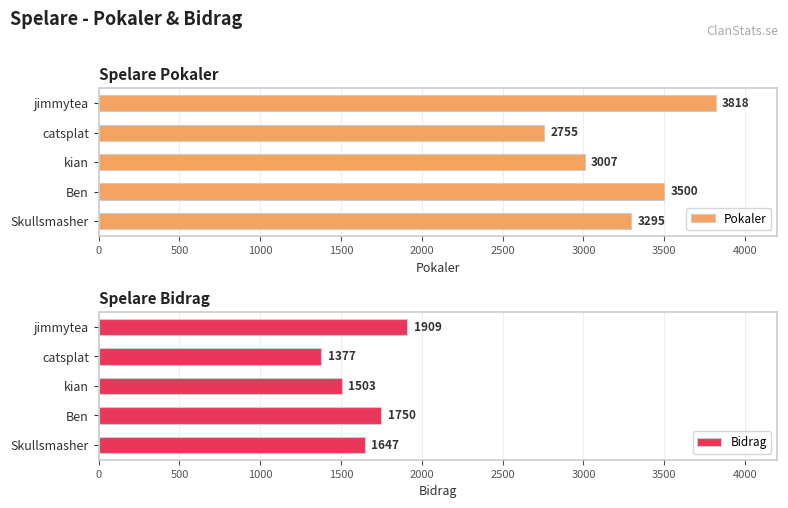

Which series has the widest spread of values?

Pokaler